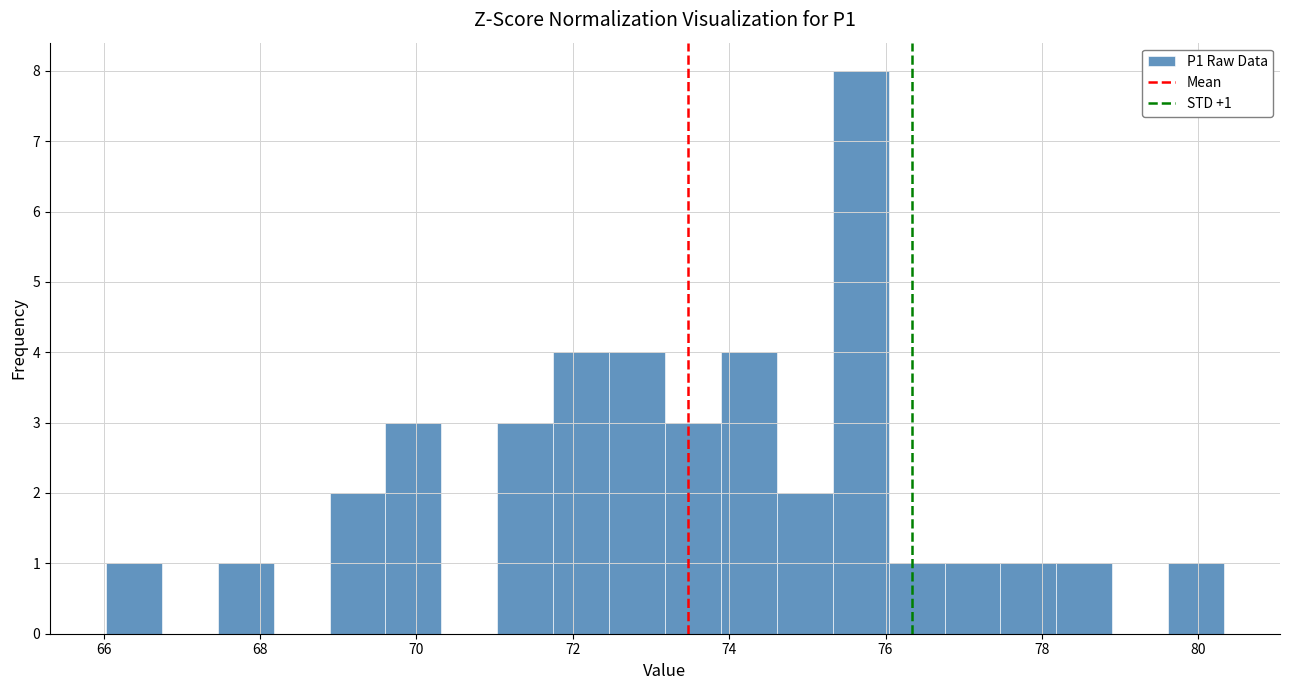

Read against the x-axis, roughly where is the centre of the tallest bar?

75.6